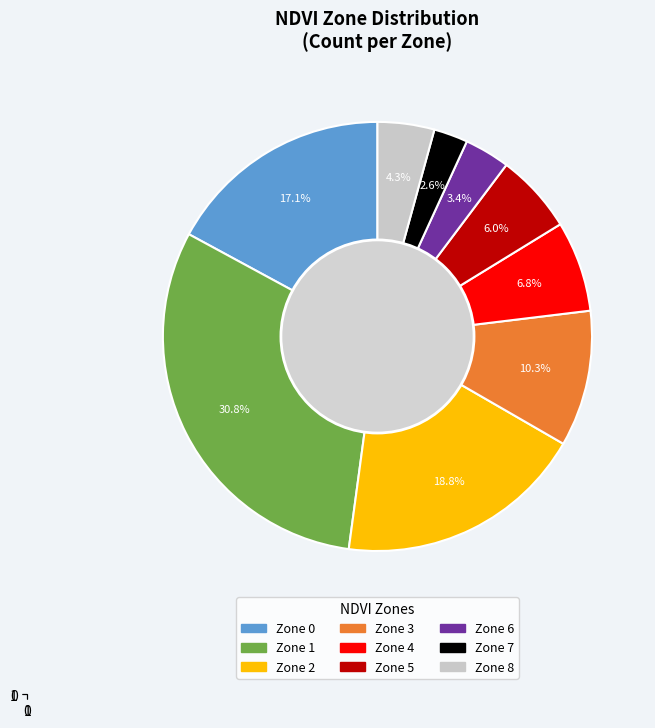

What is the largest slice in the pie chart?

Zone 1